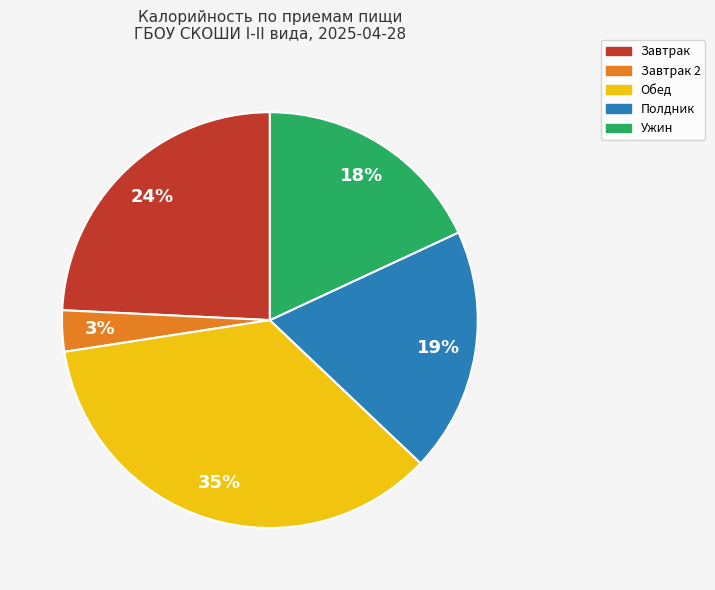

To the nearest percent, what percentage of the pie is Ужин?

18%